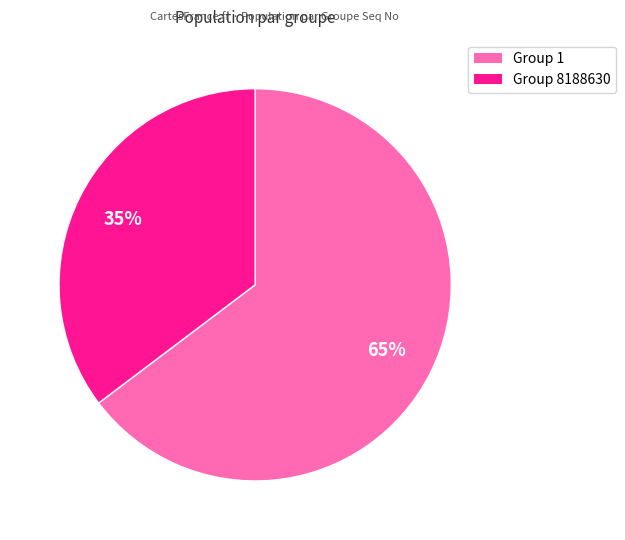

Is it true that Group 1 is 51% of the pie?

False